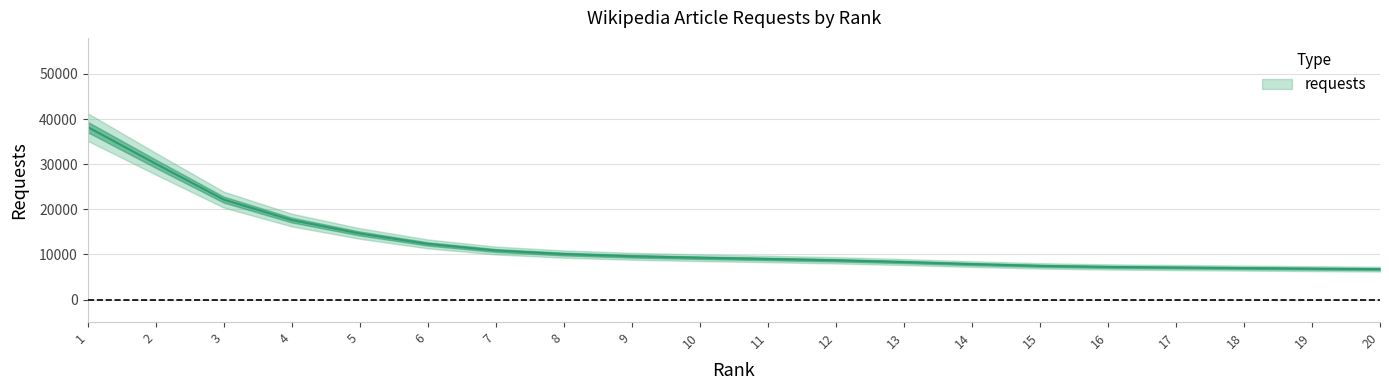

The value at 19 is 3216. True or false?

False